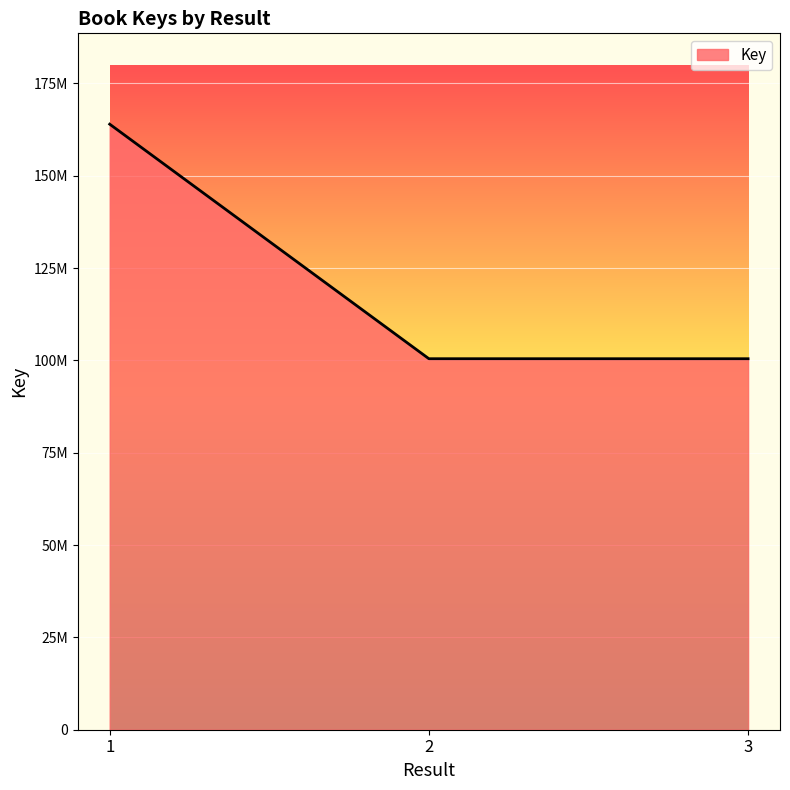

Does the chart have visible grid lines?

Yes